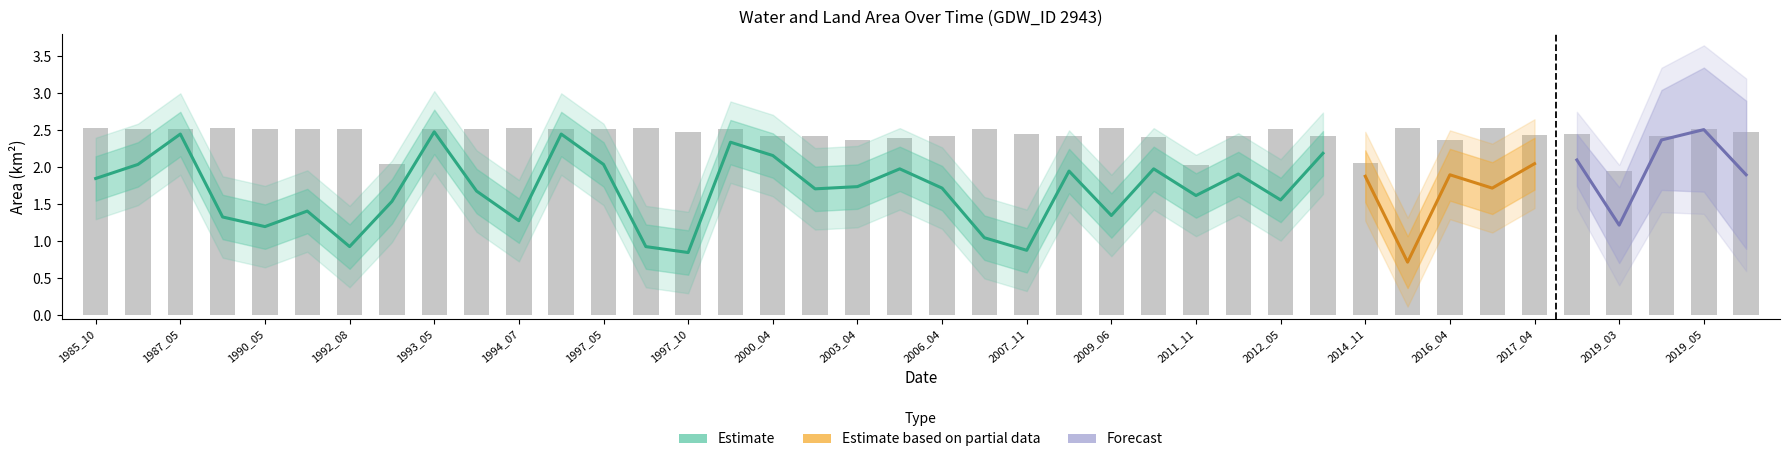

Is it true that origlandArea equals 0.5 at 34?

False